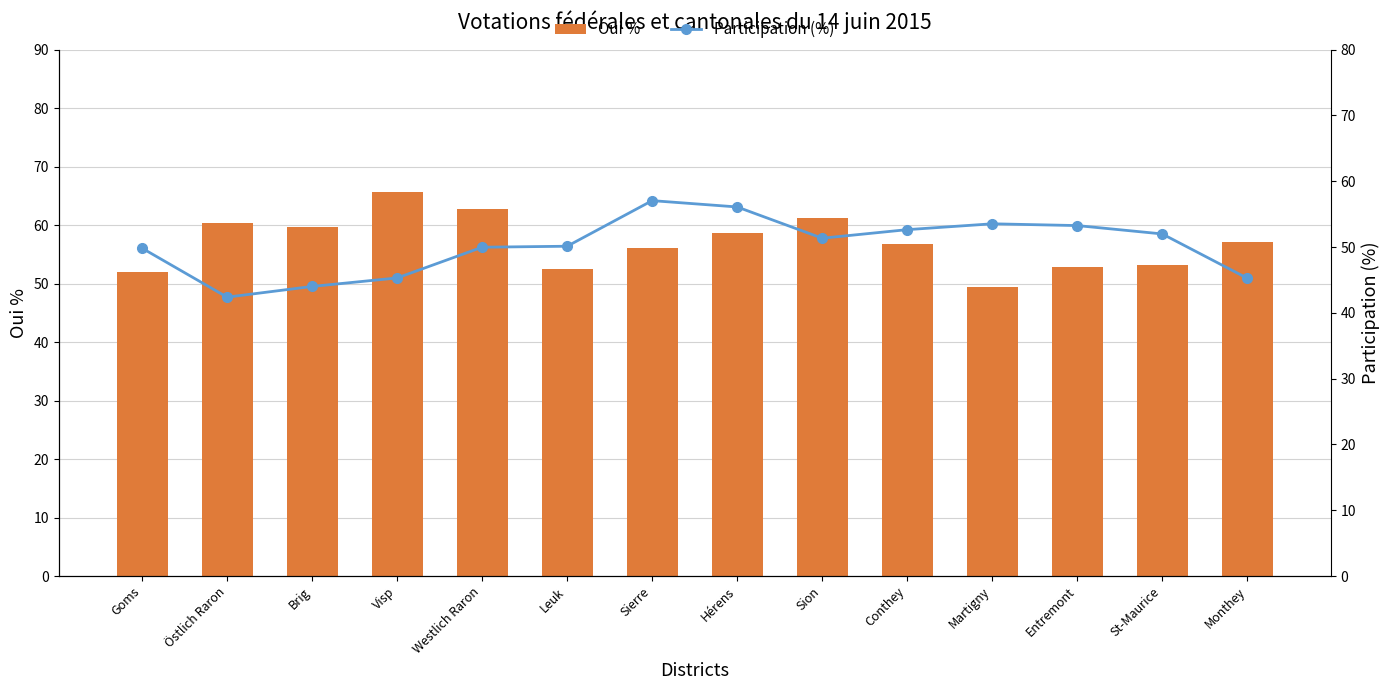

What are all the series names shown in the legend?

Oui %, Participation (%)